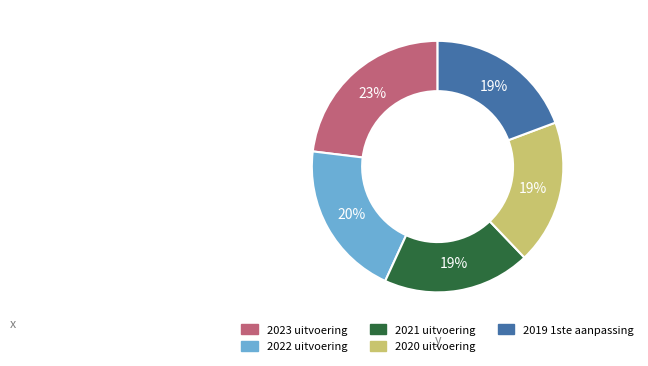

Between 2022 uitvoering and 2021 uitvoering, which is larger?

2022 uitvoering